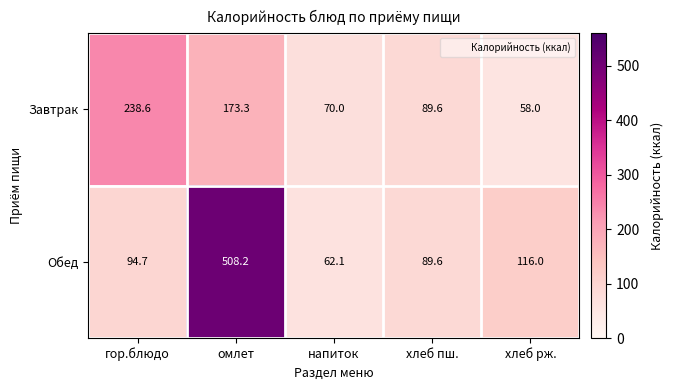

At which label is Обед closest to 285?

хлеб рж.